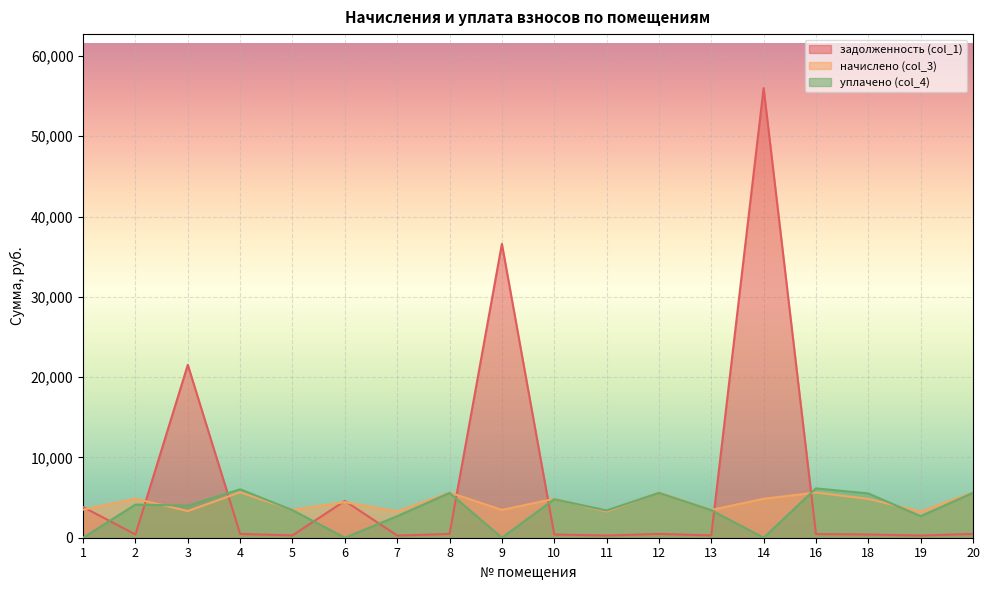

How many data points in уплачено (col_4) are less than 4000?

9